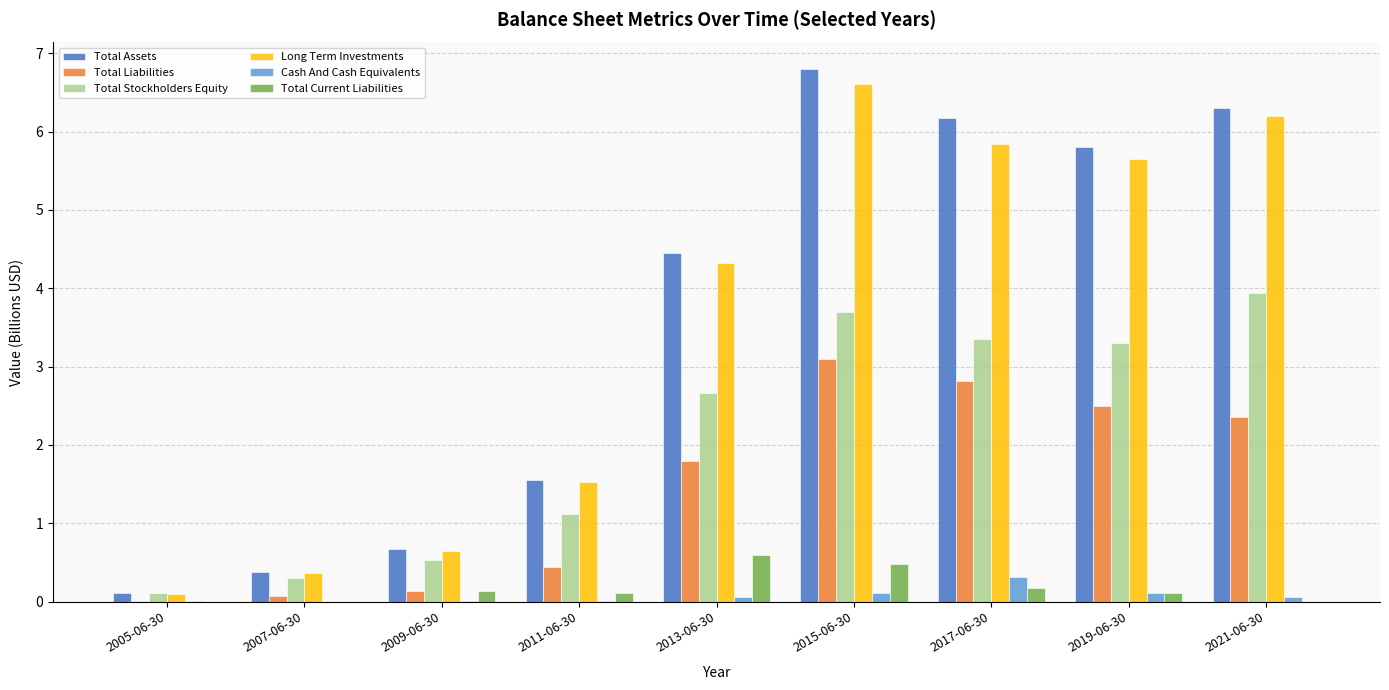

At which label does Total Stockholders Equity first exceed 2?

2013-06-30